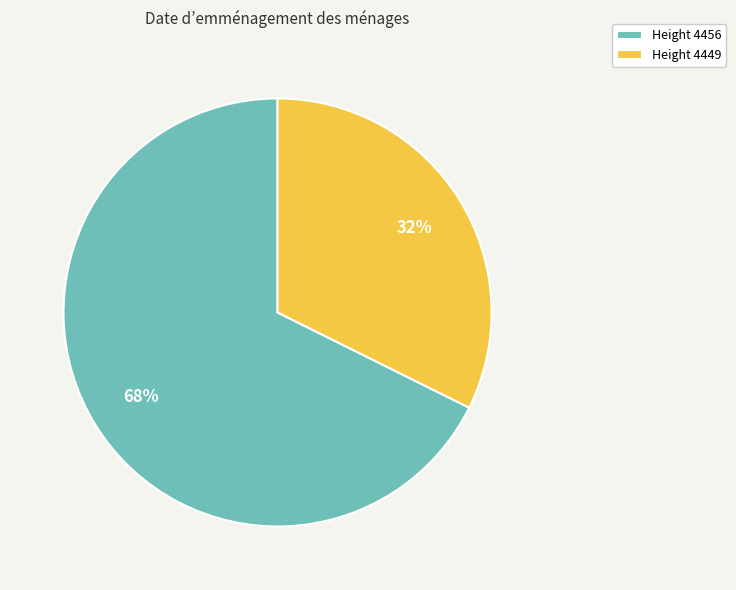

To the nearest percent, what percentage of the pie is Height 4456?

68%